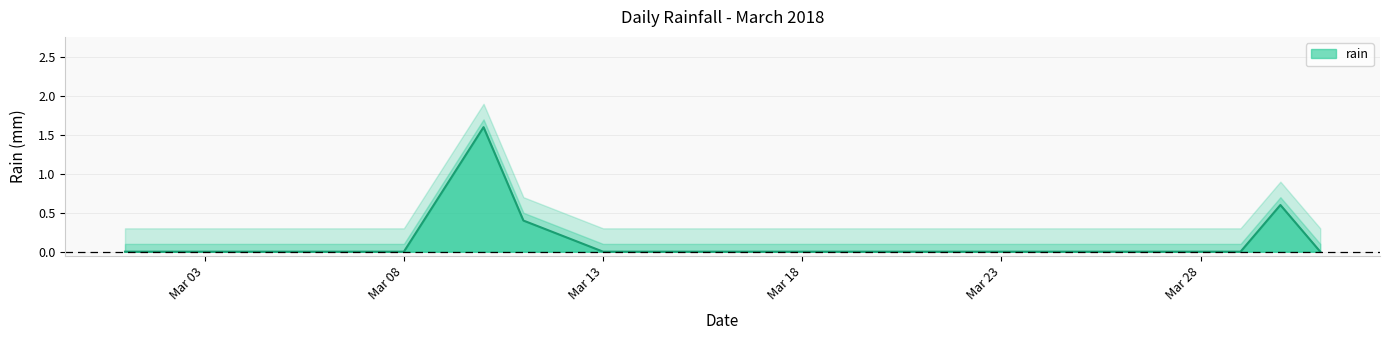

True or false: rain has a value of 0.0 at Mar 03.

True